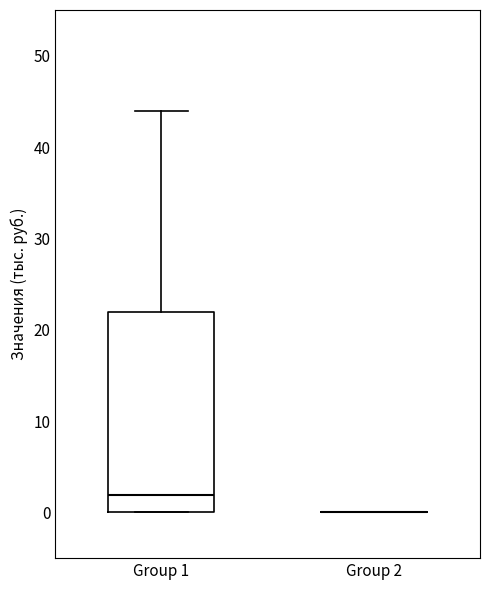

Comparing the boxes themselves (not the whiskers), which one is the tallest?

Group 1